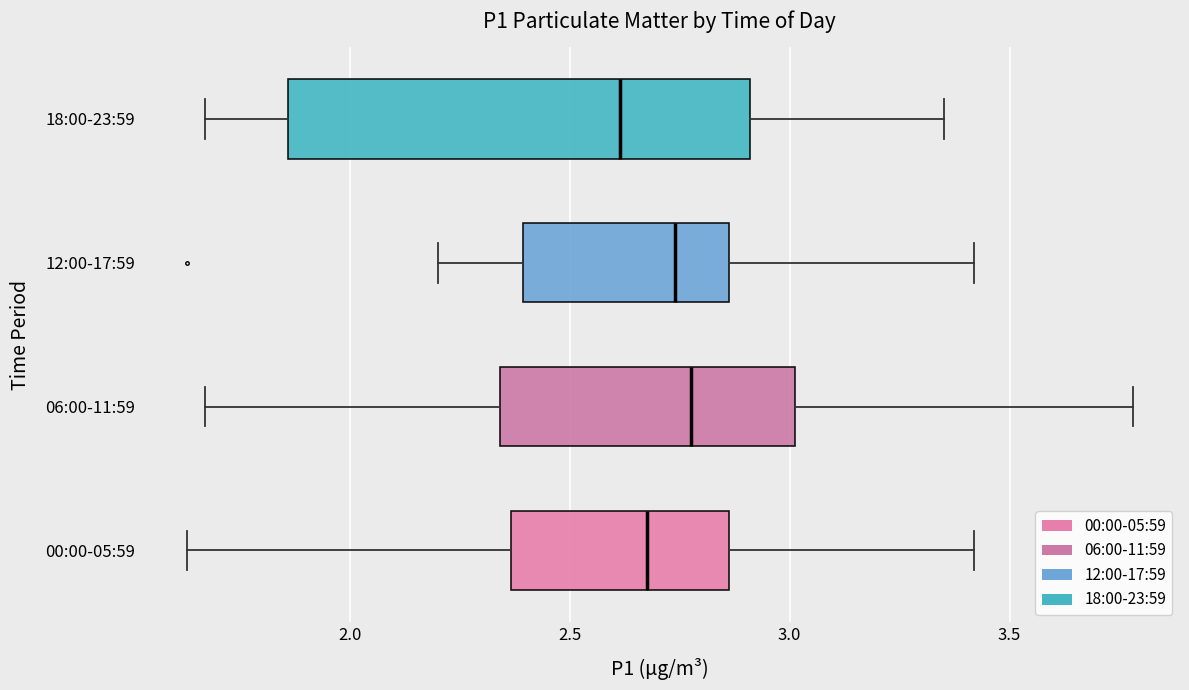

Where is the right edge of the box for 00:00-05:59 on the x-axis? The values are not printed on the chart, so give them approximately, as read against the axis.

2.85